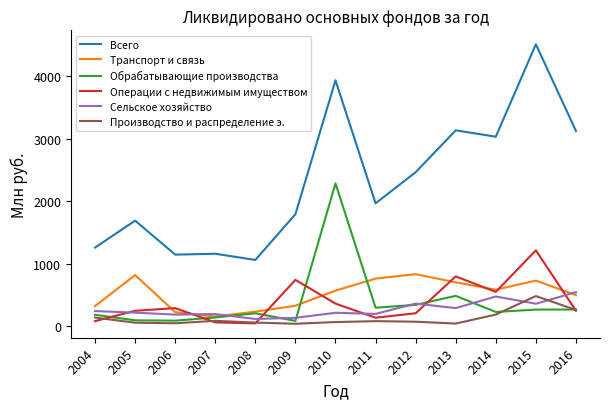

What is the average value of the Транспорт и связь series?

516